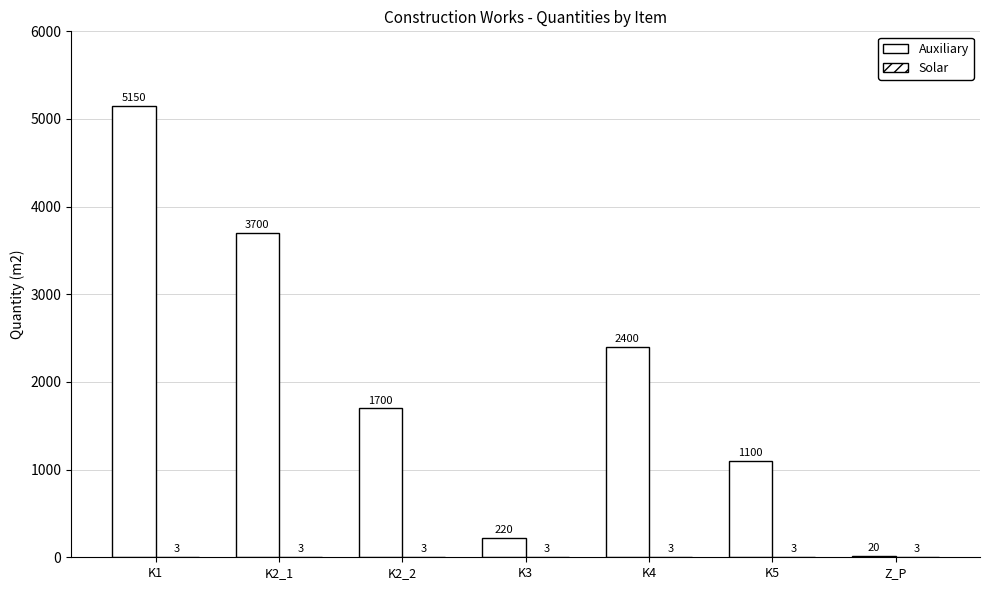

How many categories are shown in the chart?

7